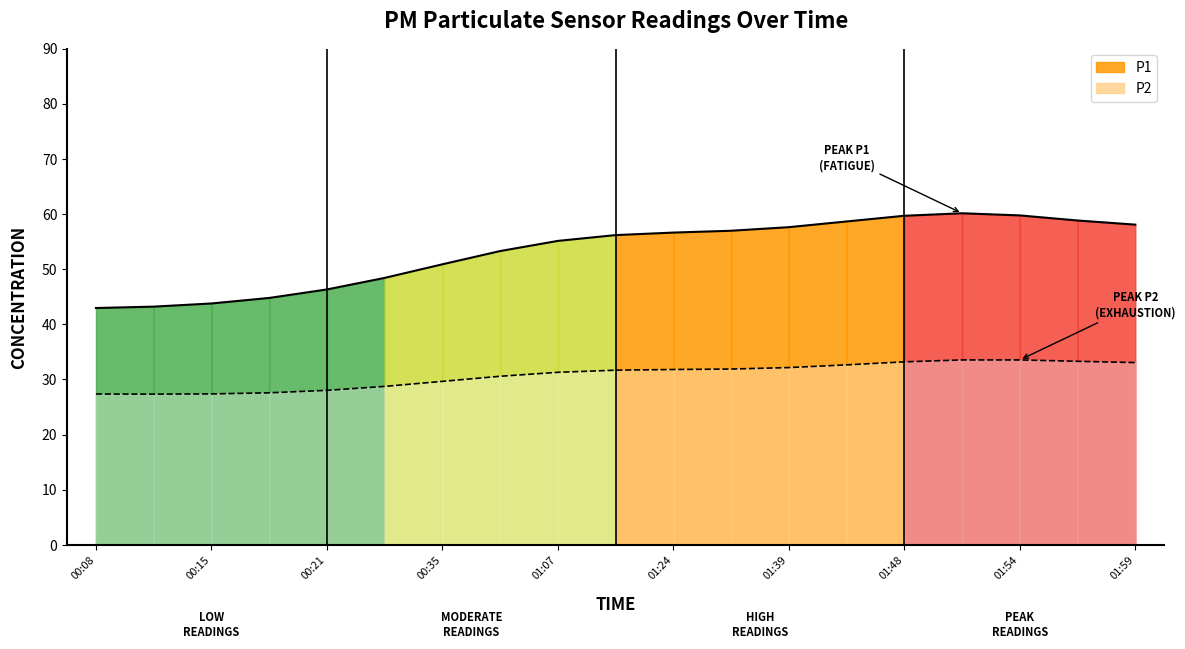

Is the value of P2 at 00:18 greater than the value of P1 at 01:54?

No